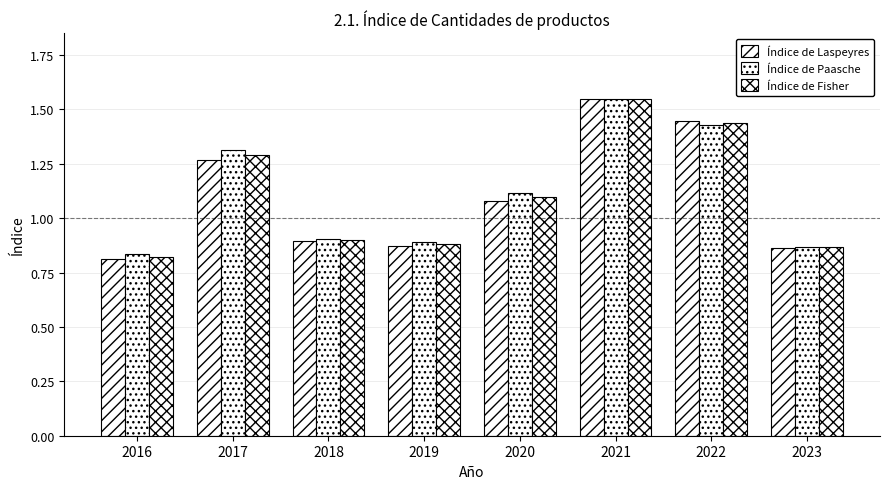

How many bars are there in total?

24